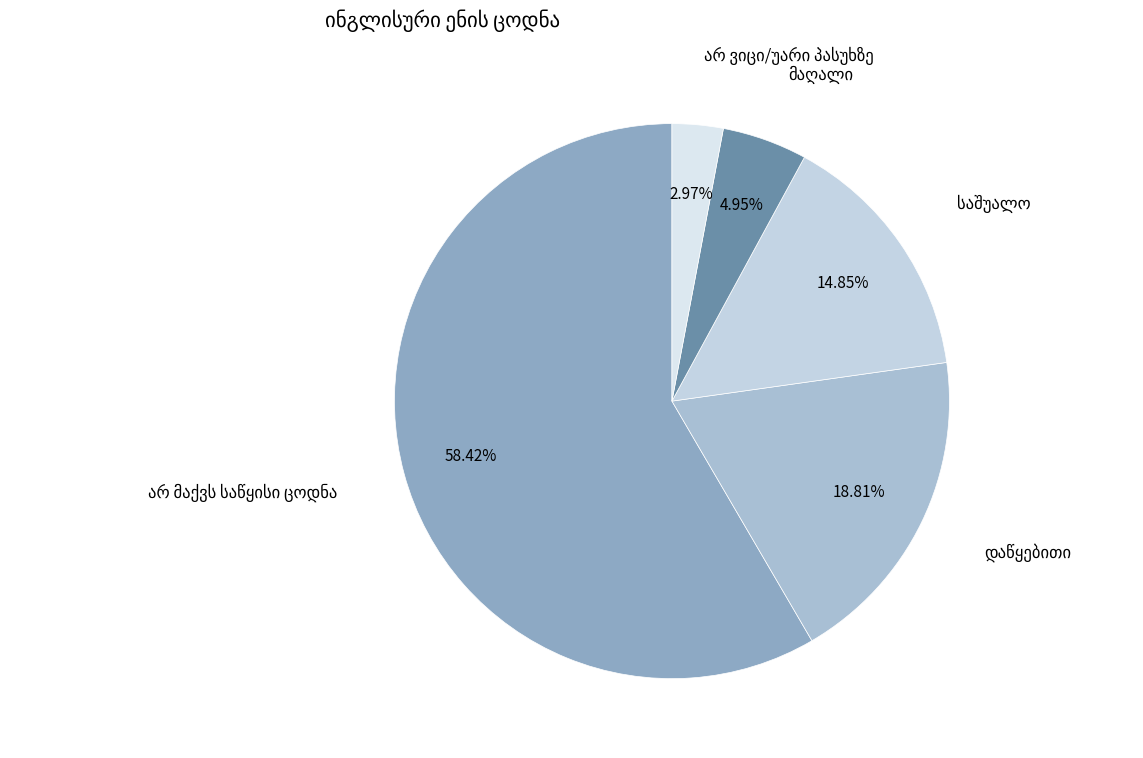

Is there any slice that represents more than half of the pie?

Yes